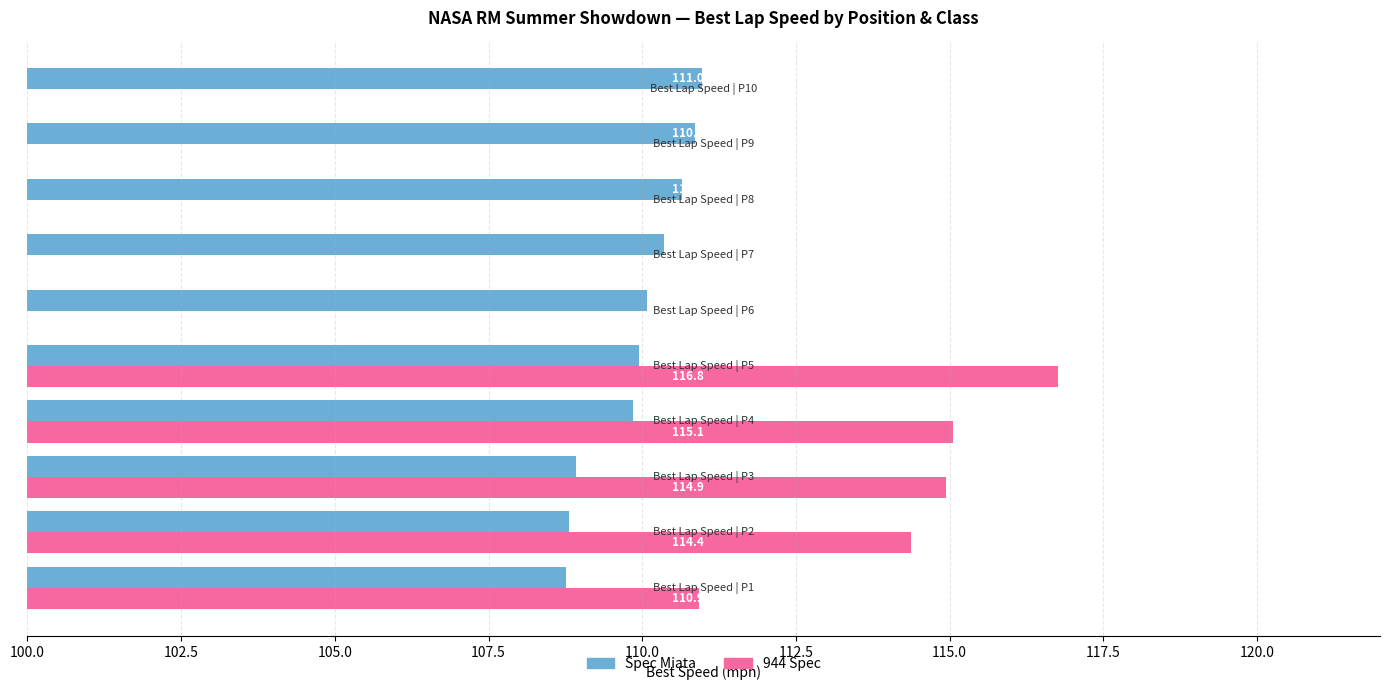

How many values in 944 Spec are above zero?

5